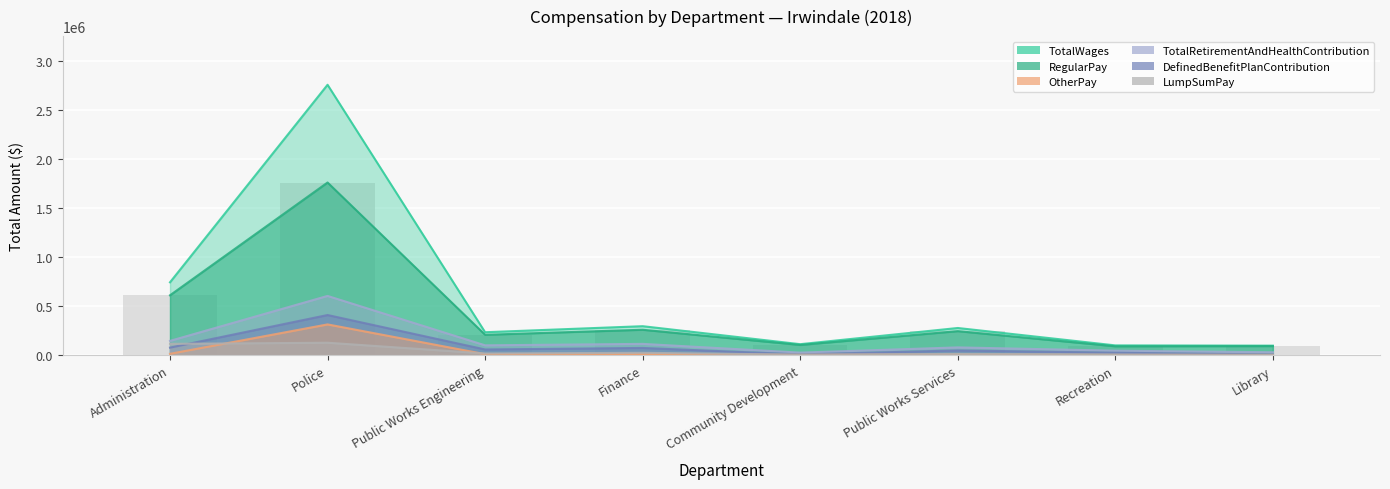

The RegularPay series shows 245346 at Public Works Services. True or false?

True